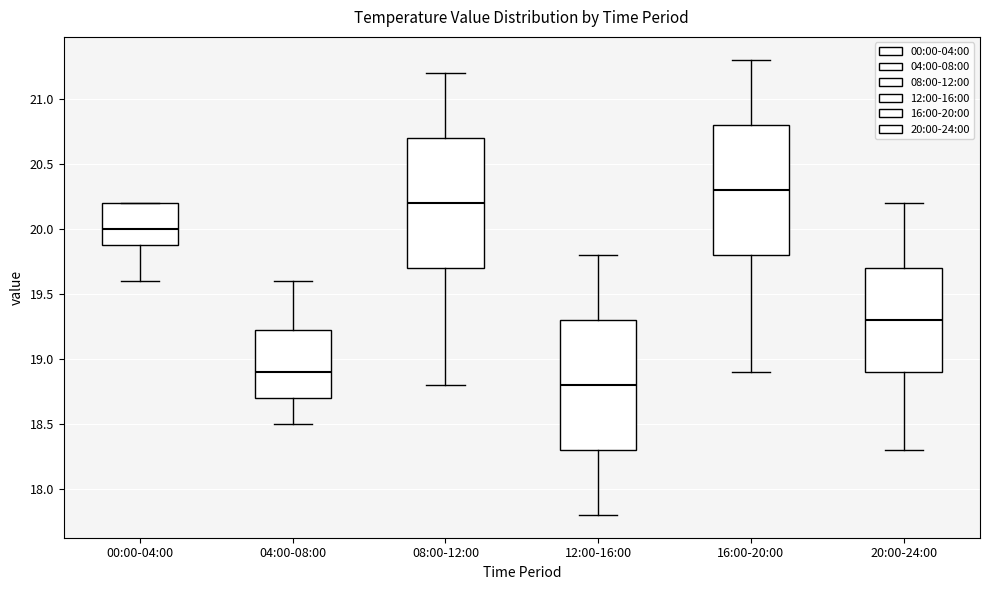

Where is the upper edge of the box for 00:00-04:00 on the y-axis? The values are not printed on the chart, so give them approximately, as read against the axis.

20.20